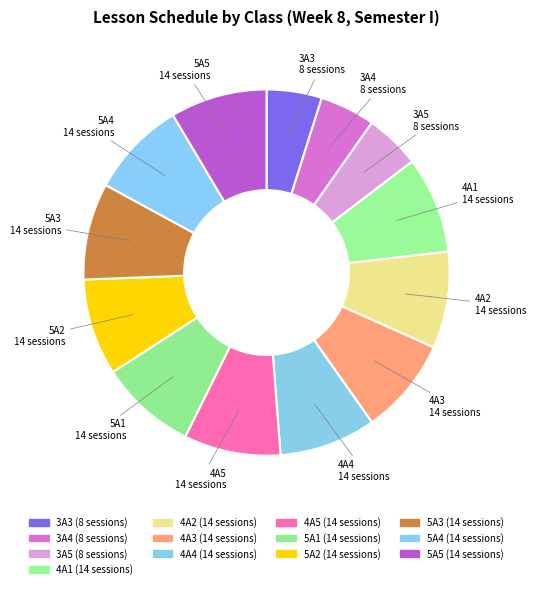

Is it true that 5A3 is 1% of the pie?

False